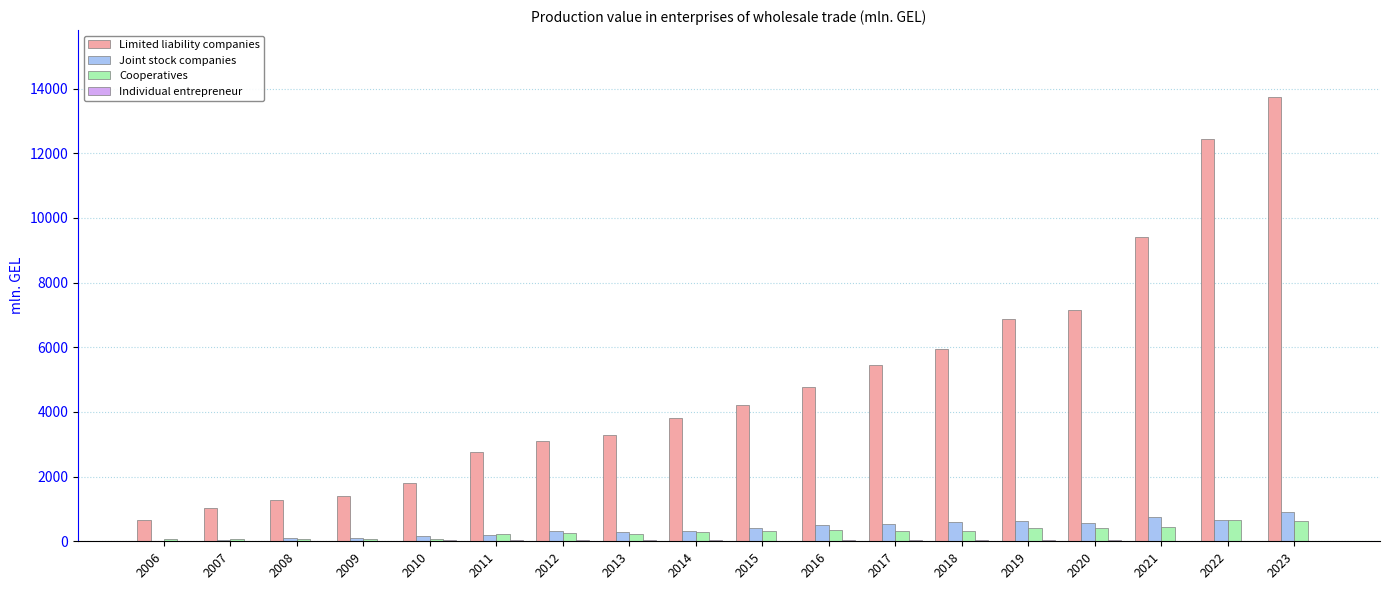

Which series changed the most between 2010 and 2018?

Limited liability companies